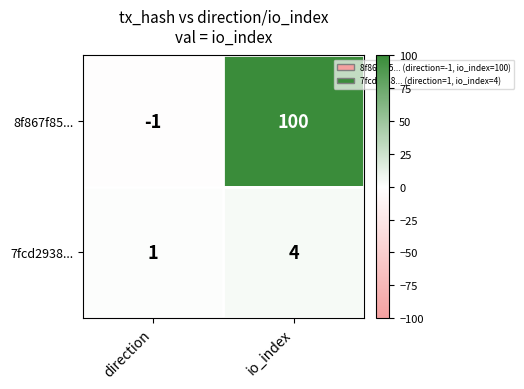

Which series has the widest spread of values?

8f867f85...